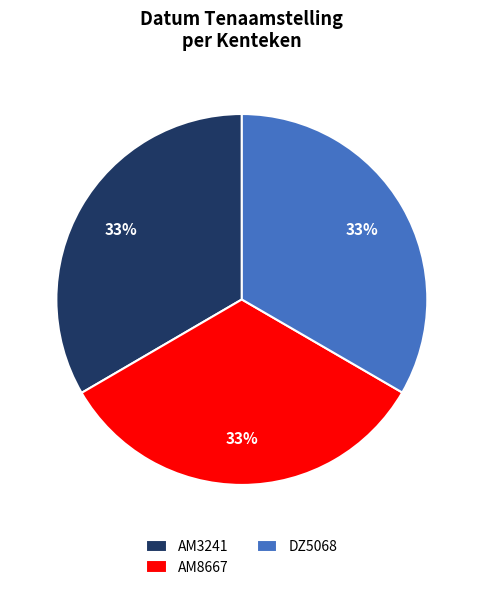

To the nearest percent, what portion does DZ5068 represent?

33%